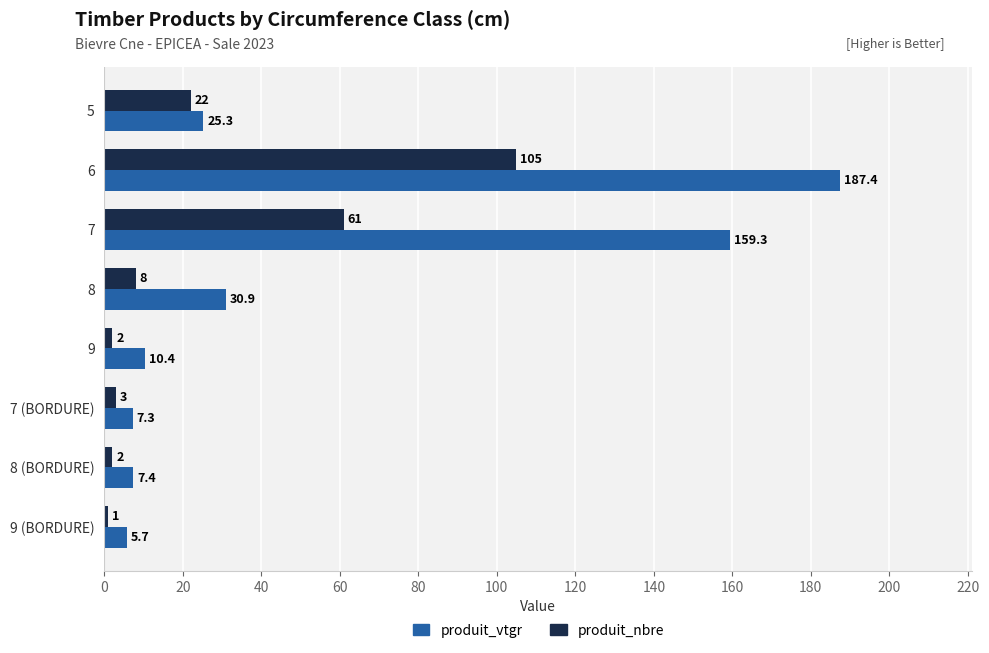

Which series has the largest range (max minus min)?

produit_vtgr